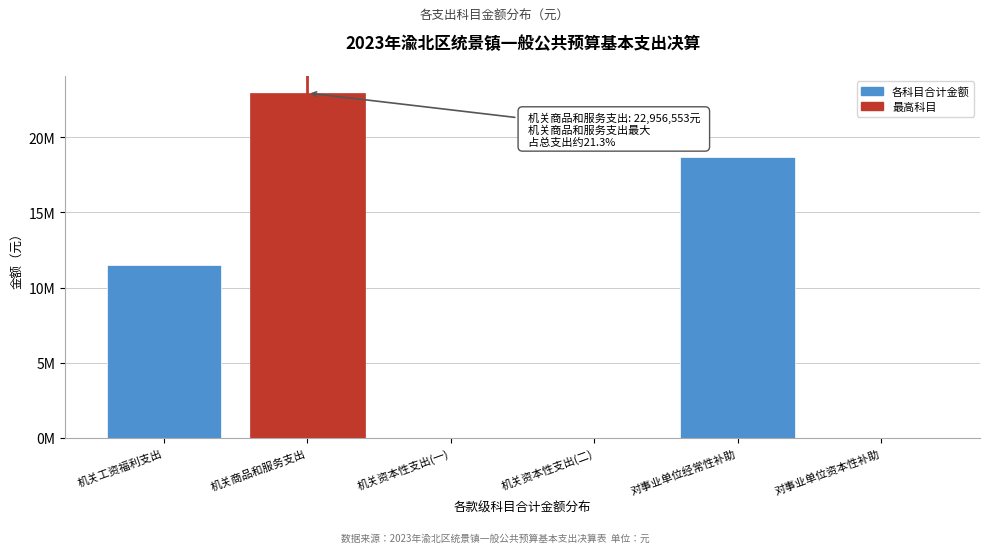

Are the bars horizontal?

No